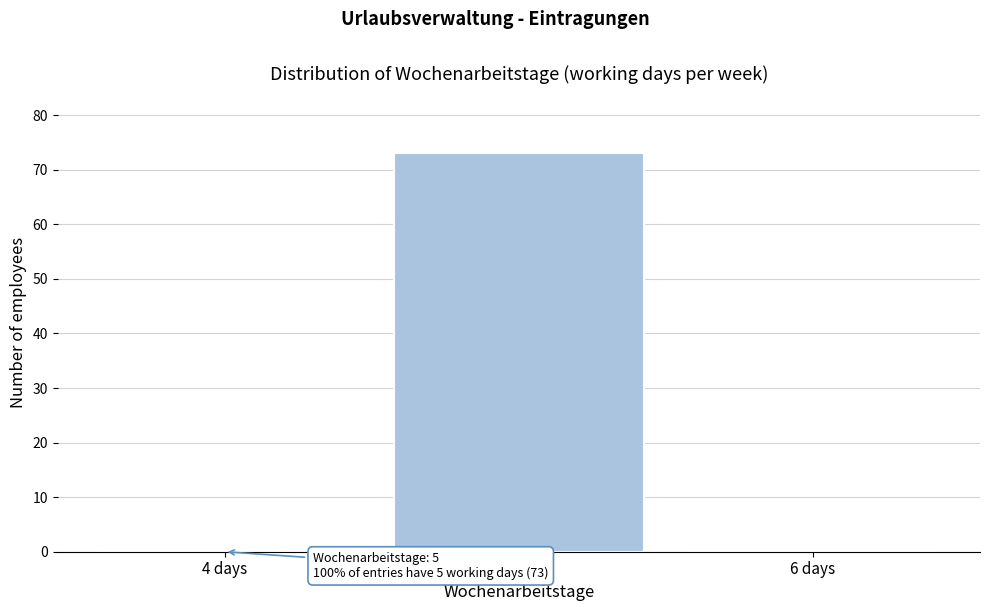

Which has a higher value, 6 days or 5 days?

5 days